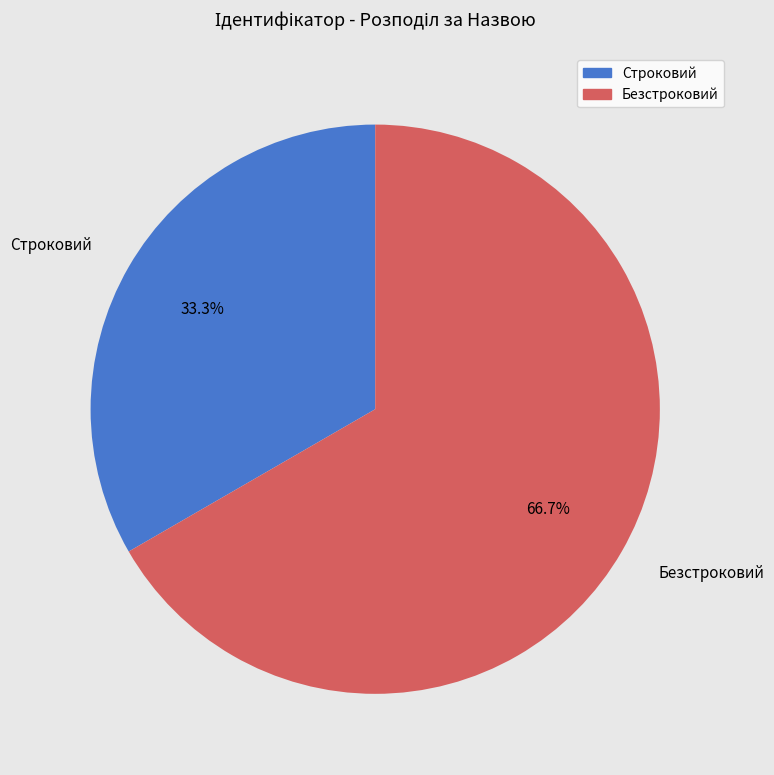

What percentage is the Строковий slice, to the nearest percent?

33%